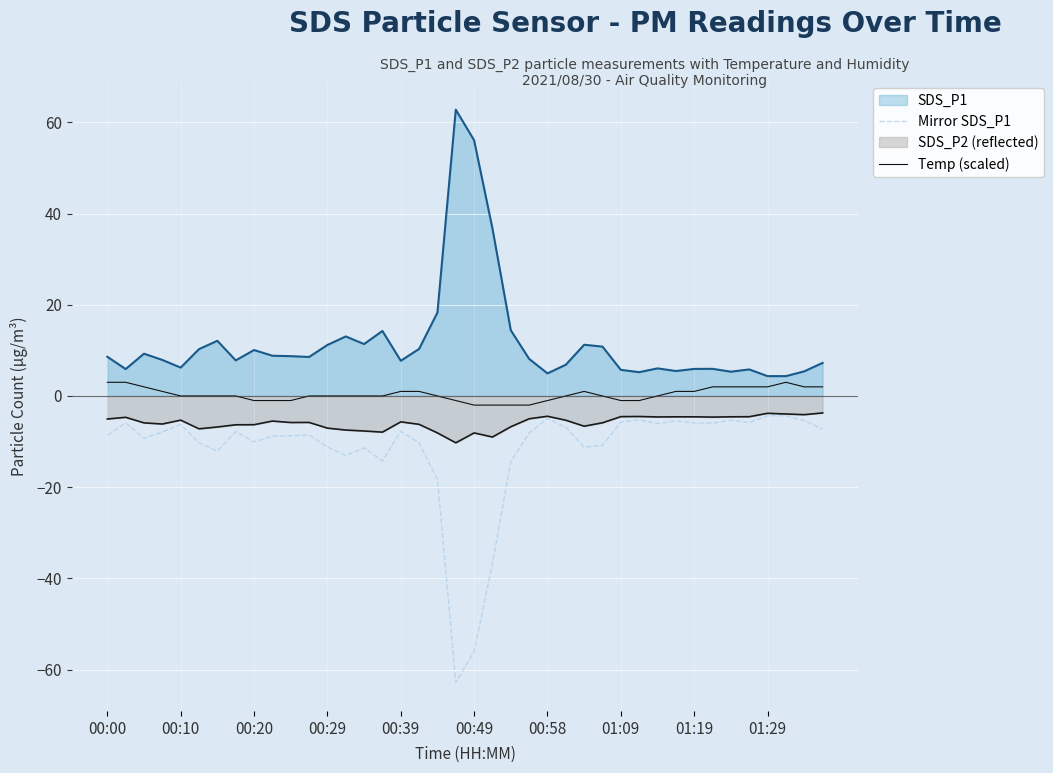

Which series has the largest total across all categories?

SDS_P1